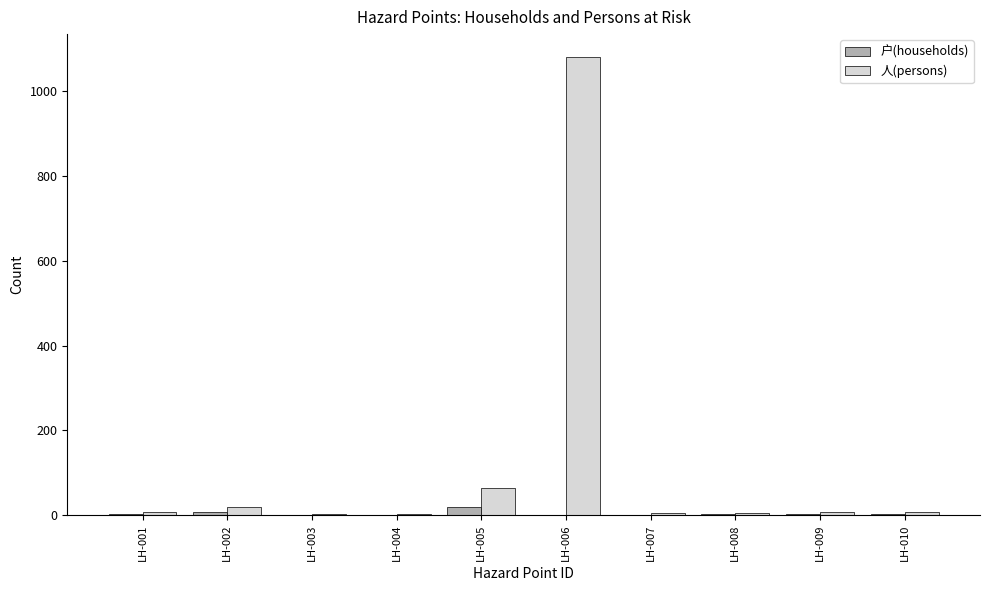

What is the maximum value shown in the chart?

1080